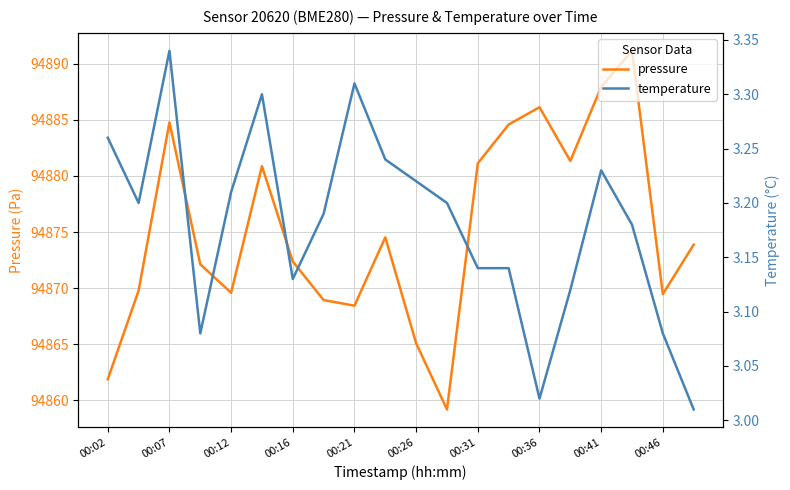

How many lines are shown in the chart?

2